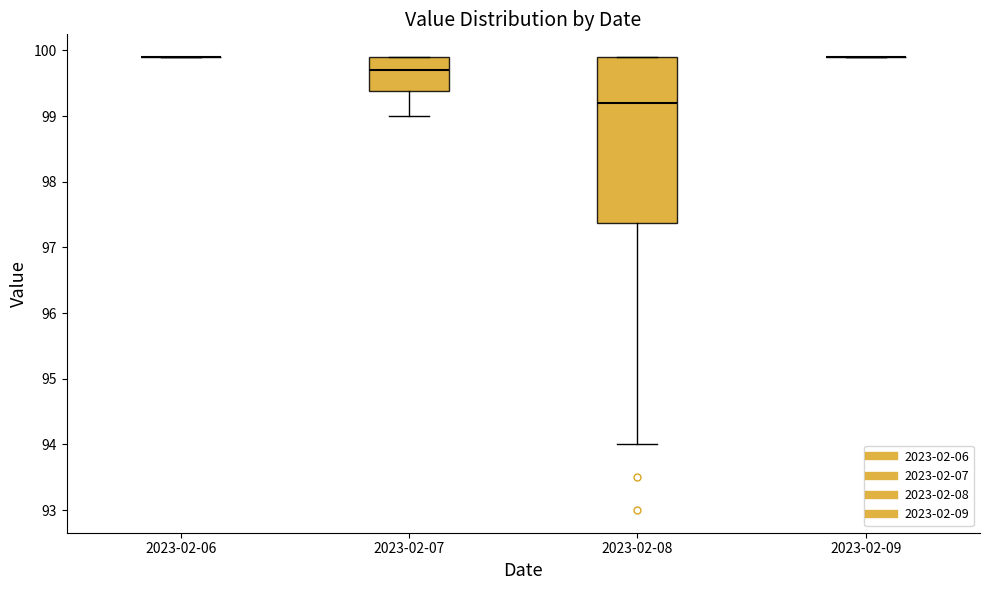

Reading left to right, read every box against the y-axis: the position of its median line, the range the box covers, and the ends of its whiskers. The values are not printed on the chart, so give them approximately, as read against the axis.

2023-02-06: box collapsed to a line at 99.9, whiskers 99.9 to 99.9
2023-02-07: median 99.7, box 99.4 to 99.9, whiskers 99.0 to 99.9
2023-02-08: median 99.2, box 97.4 to 99.9, whiskers 94.0 to 99.9
2023-02-09: box collapsed to a line at 99.9, whiskers 99.9 to 99.9